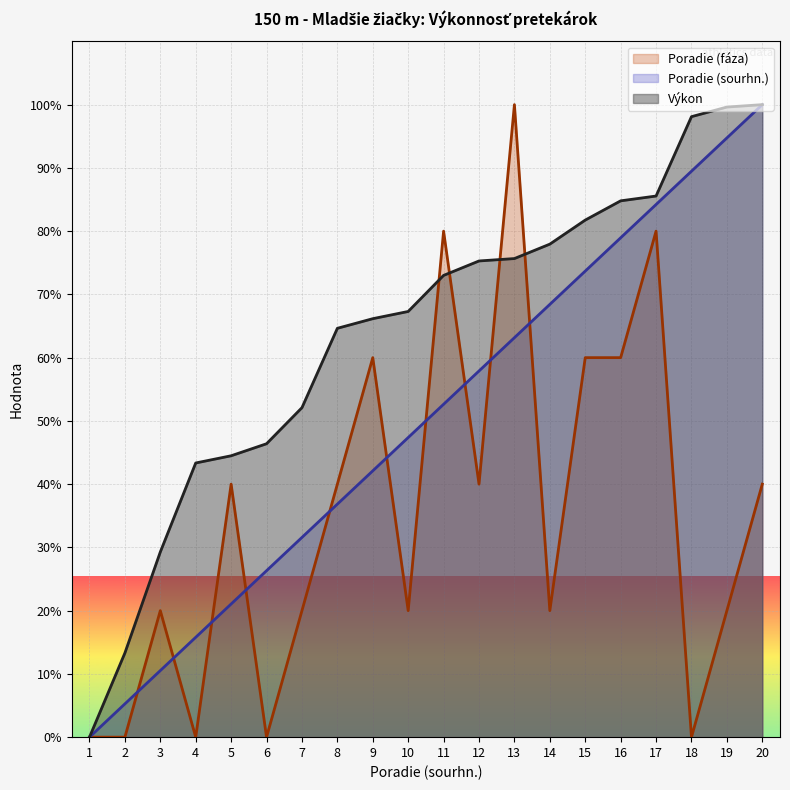

Rank the categories by Výkon value from lowest to highest.

1, 2, 3, 4, 5, 6, 7, 8, 9, 10, 11, 12, 13, 14, 15, 16, 17, 18, 19, 20